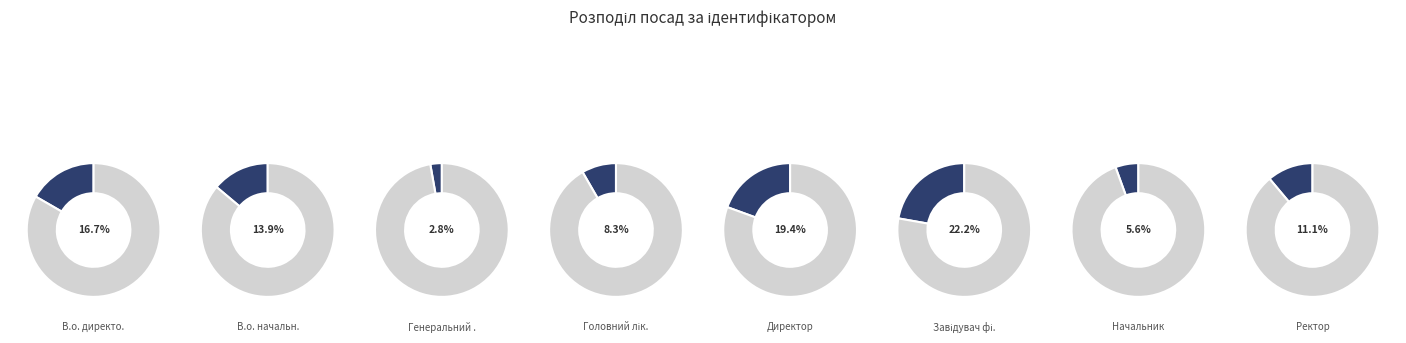

Does Завідувач філією account for over 50% of the chart?

No